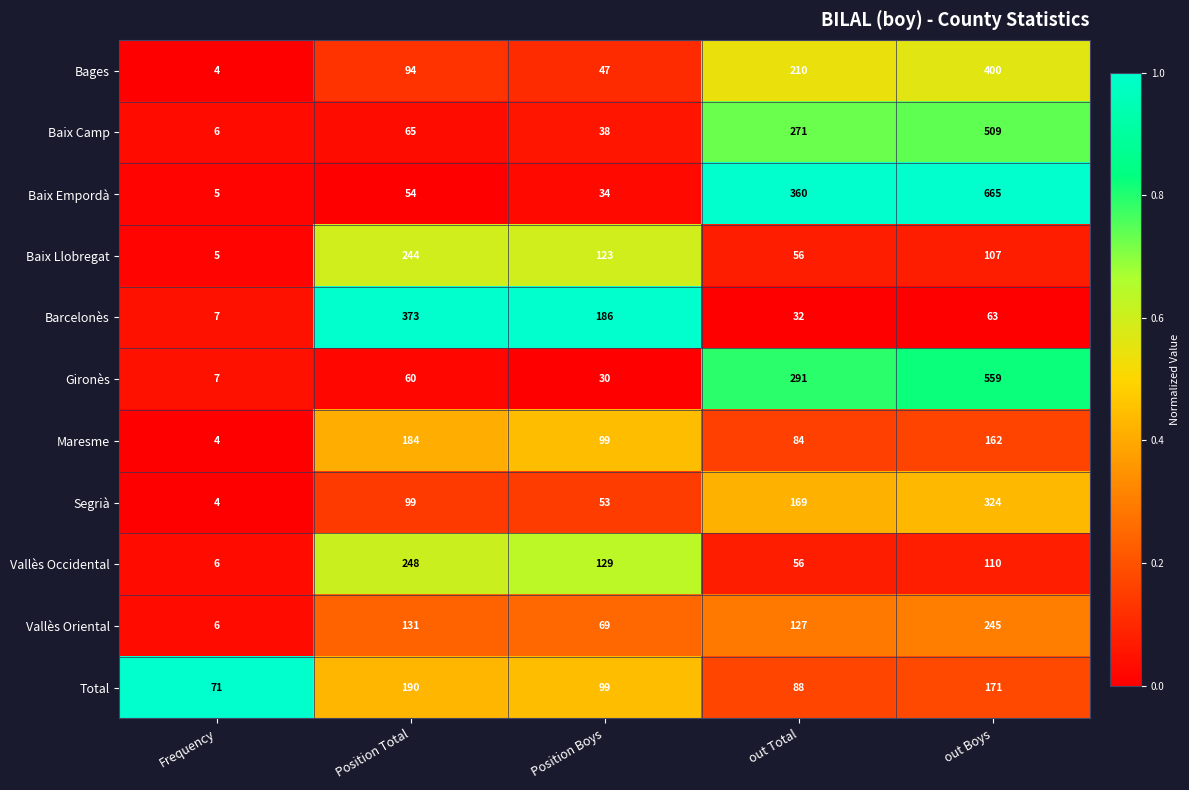

At which category does the chart reach its peak across all series?

out Boys